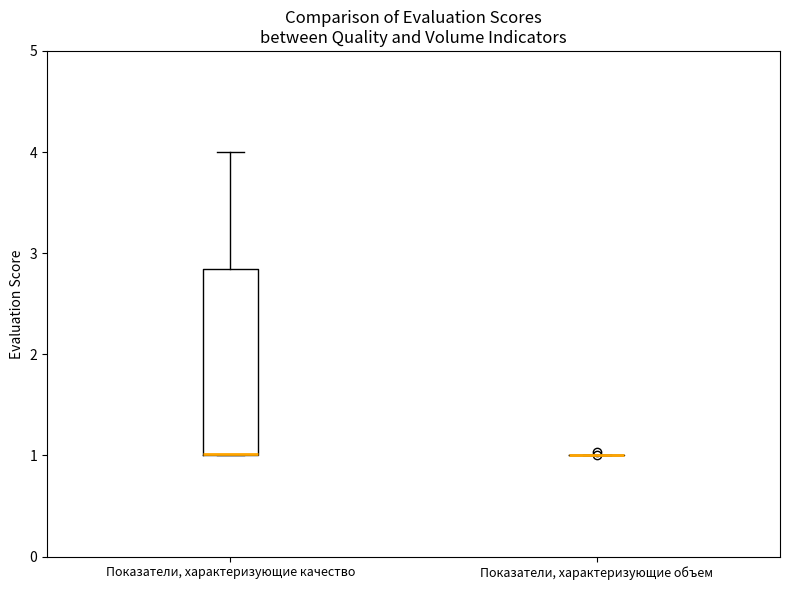

Reading left to right, transcribe this box plot: for each box, give where its median line is, the range the box spans, and where its two whiskers end, as read against the y-axis. The values are not printed on the chart, so give them approximately, as read against the axis.

Показатели, характеризующие качество: median 1.0 (drawn on the box's lower edge), box 1.0 to 2.8, whiskers 1.0 to 4.0
Показатели, характеризующие объем: box collapsed to a line at 1.0, whiskers 1.0 to 1.0